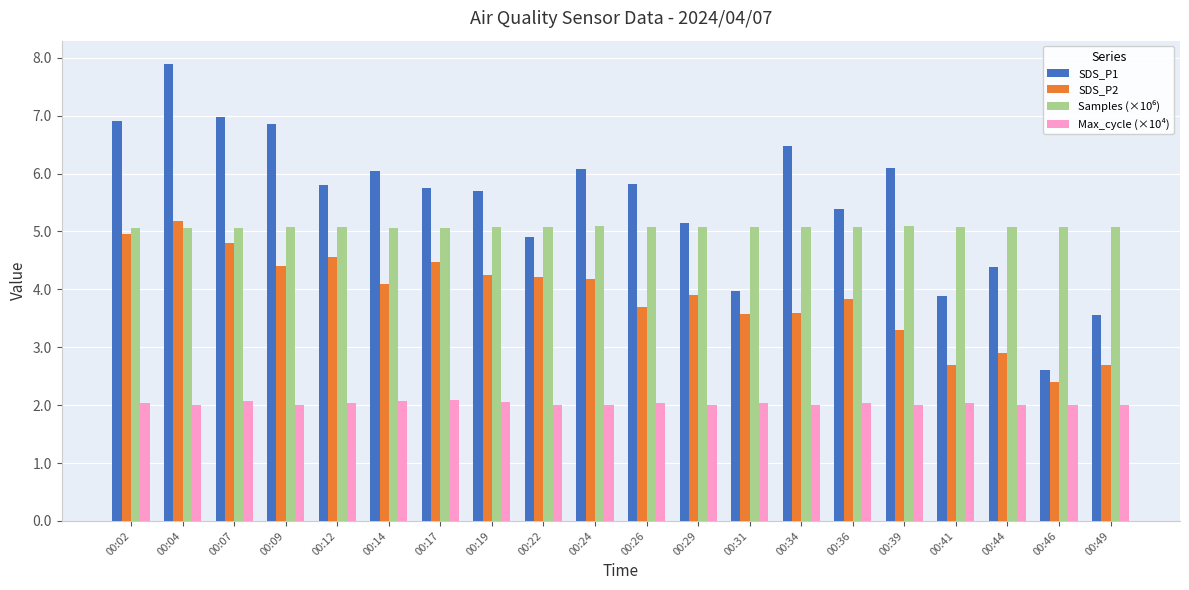

What is the difference between the maximum and second lowest values in the SDS_P2 series?

2.5